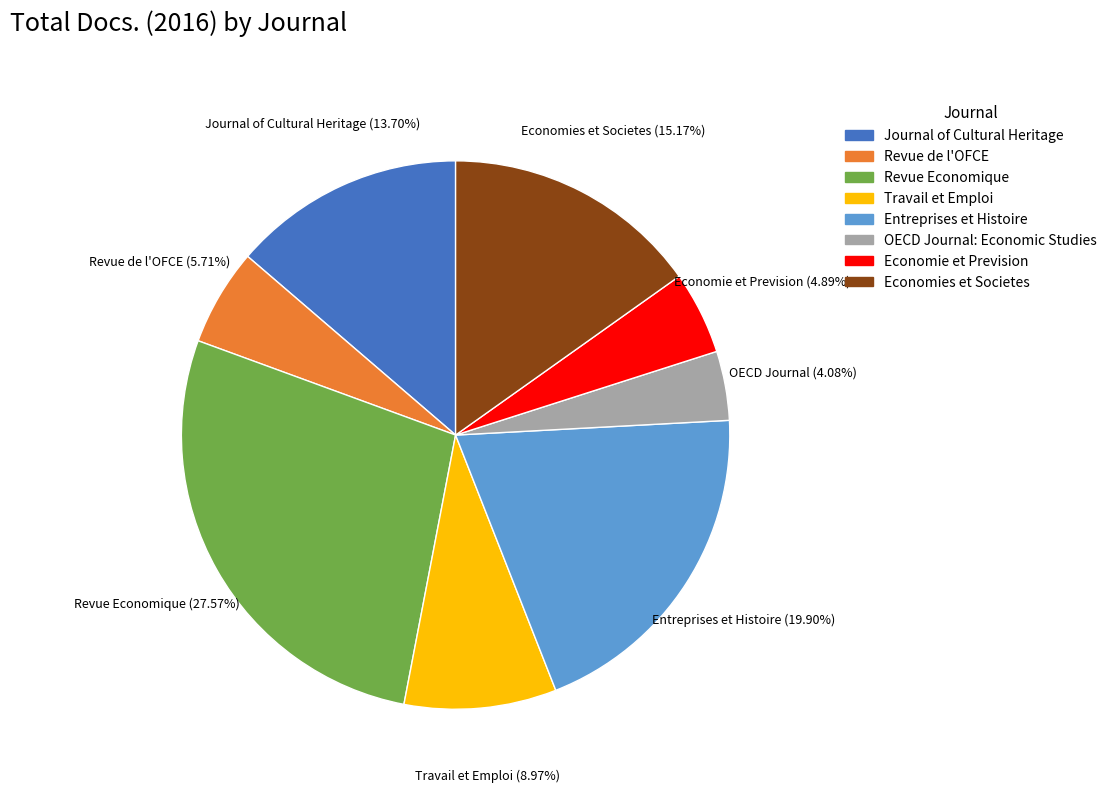

Rank the categories by value from highest to lowest.

Revue Economique, Entreprises et Histoire, Economies et Societes, Journal of Cultural Heritage, Travail et Emploi, Revue de l'OFCE, Economie et Prevision, OECD Journal: Economic Studies